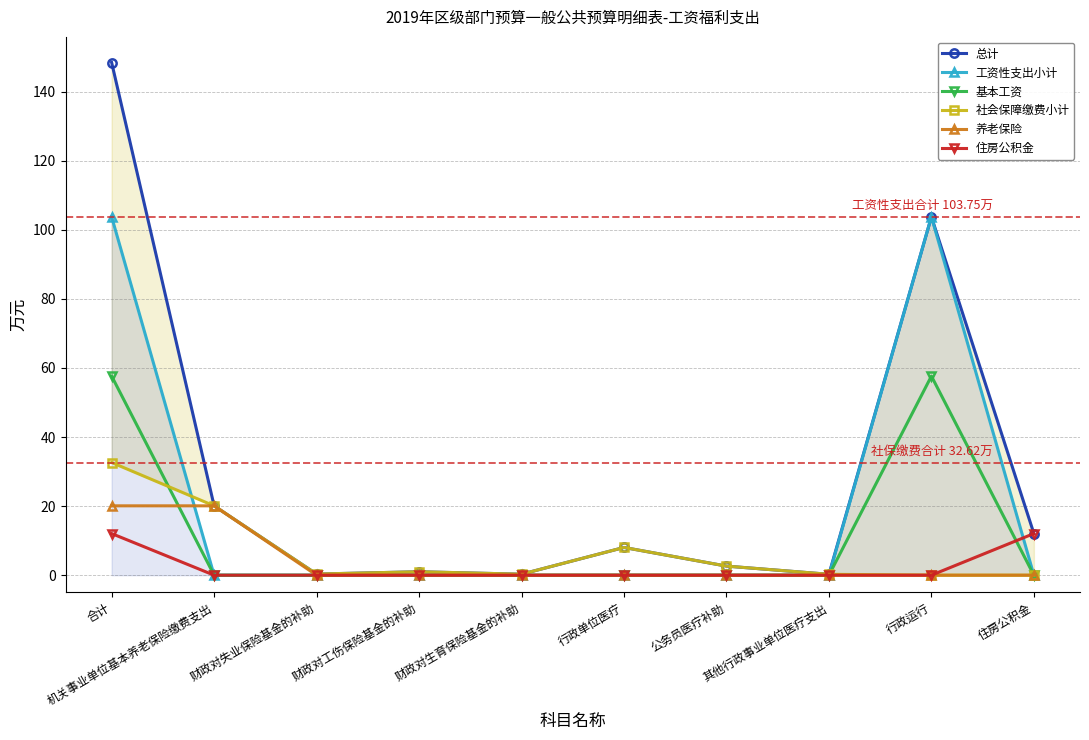

What position from the right is 合计?

10